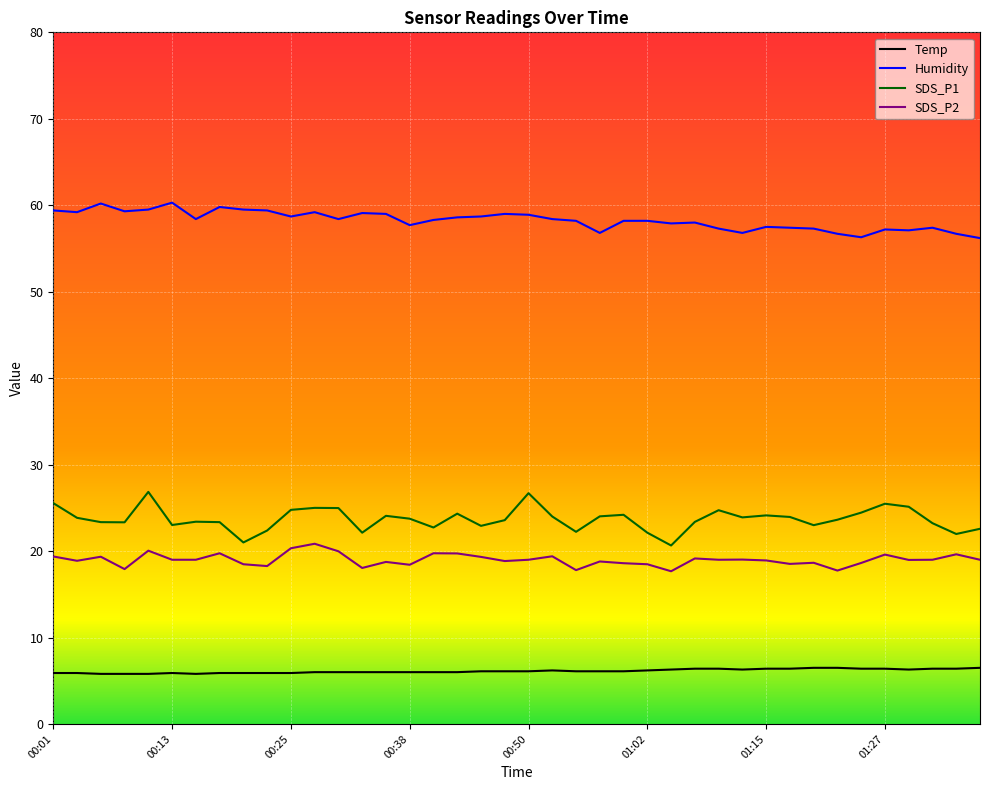

How many lines are shown in the chart?

4